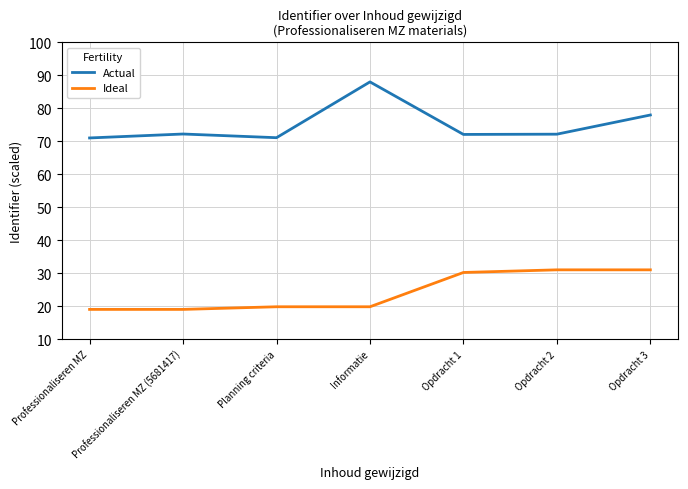

What position from the right is Professionaliseren MZ (5681417)?

6